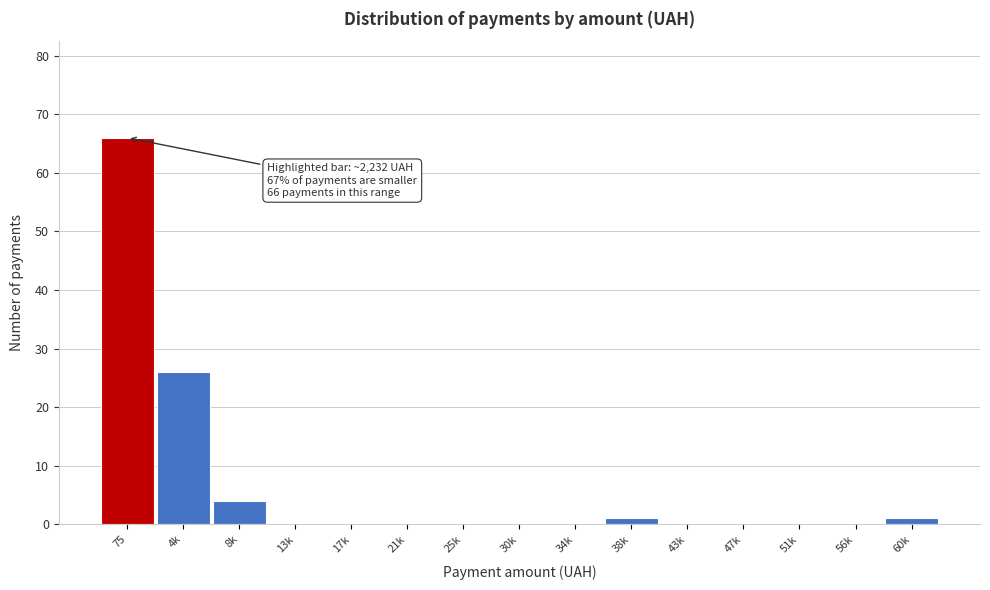

Reading left to right, what are all the values shown in this chart?

75=66	4k=26	8k=4	13k=0	17k=0	21k=0	25k=0	30k=0	34k=0	38k=1	43k=0	47k=0	51k=0	56k=0	60k=1